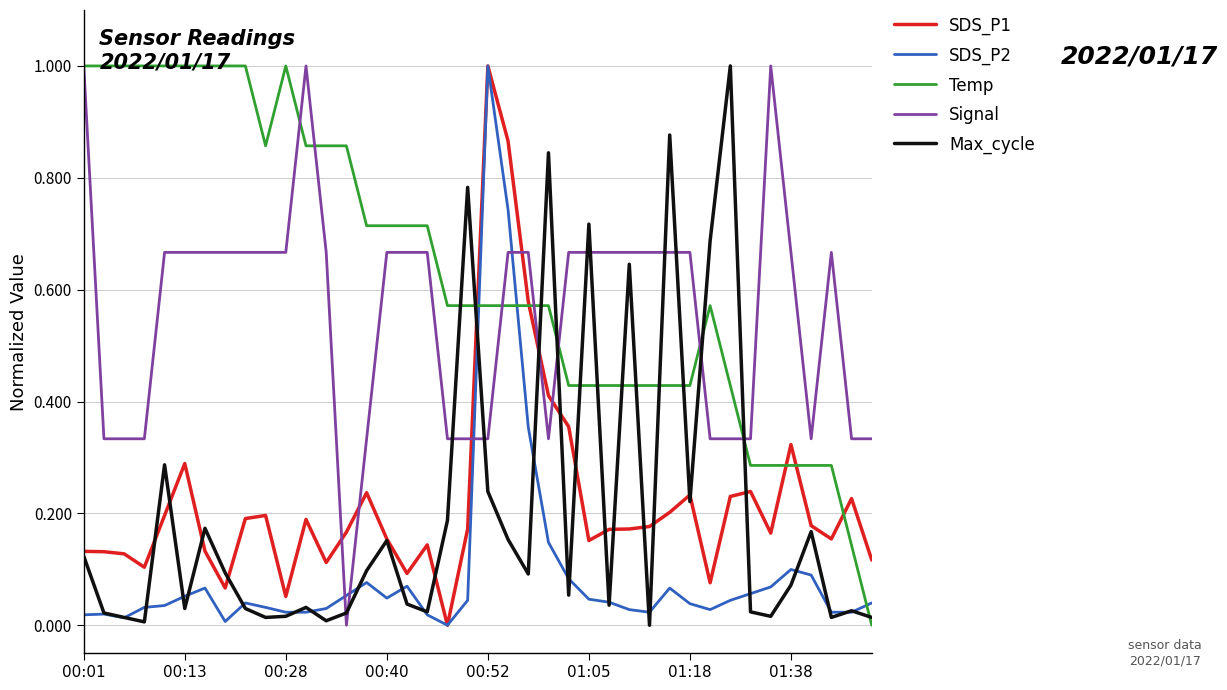

How many distinct data groups are displayed?

5